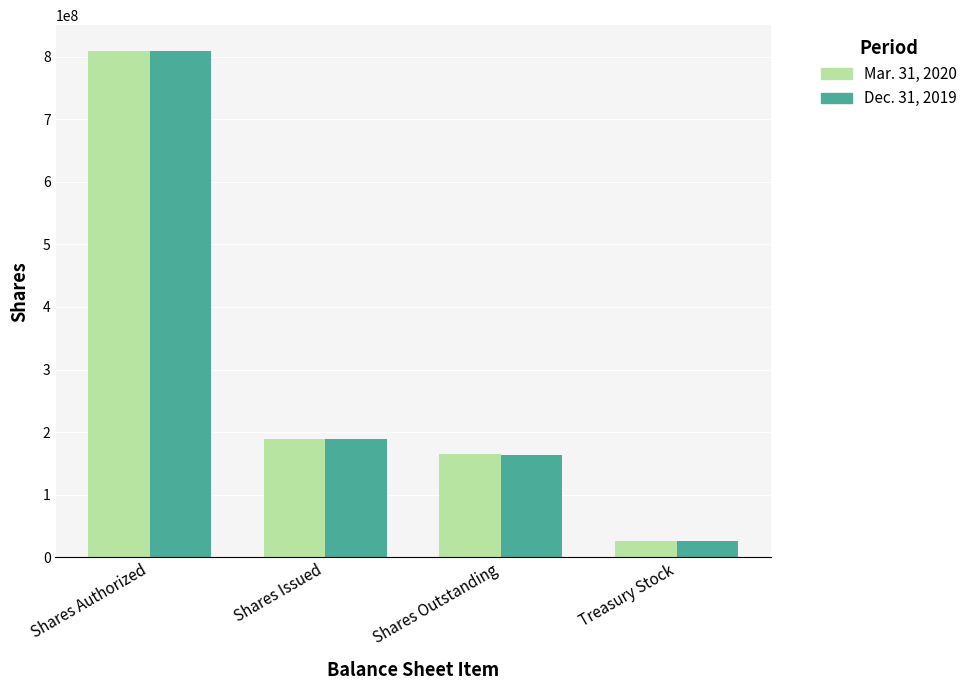

Rank the series at Shares Issued from highest to lowest value.

Mar. 31, 2020, Dec. 31, 2019